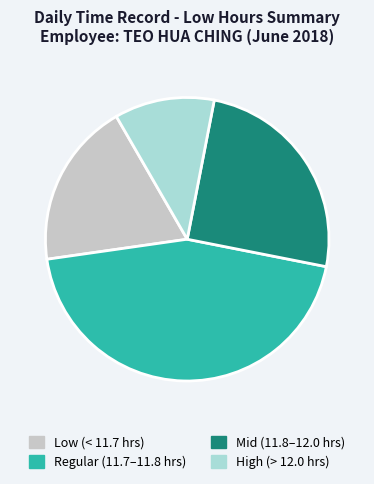

What is the ratio of the value at Regular (11.7–11.8 hrs) to the value at Mid (11.8–12.0 hrs)?

1.8